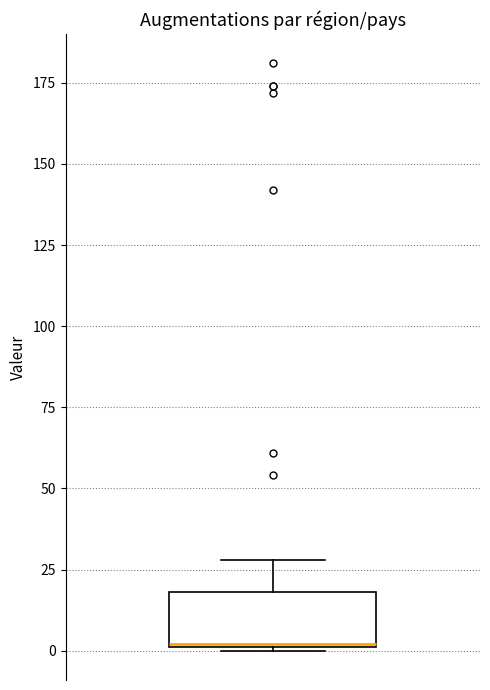

Where is the lower edge of the box on the y-axis? The values are not printed on the chart, so give them approximately, as read against the axis.

0